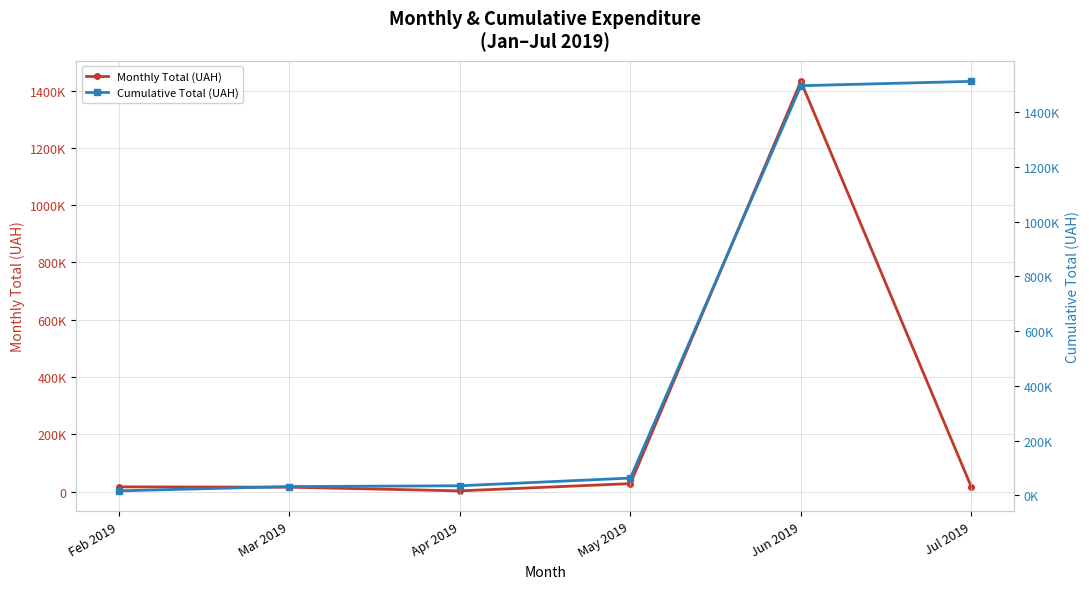

At which category does Monthly Total (UAH) reach its first local peak?

Jun 2019